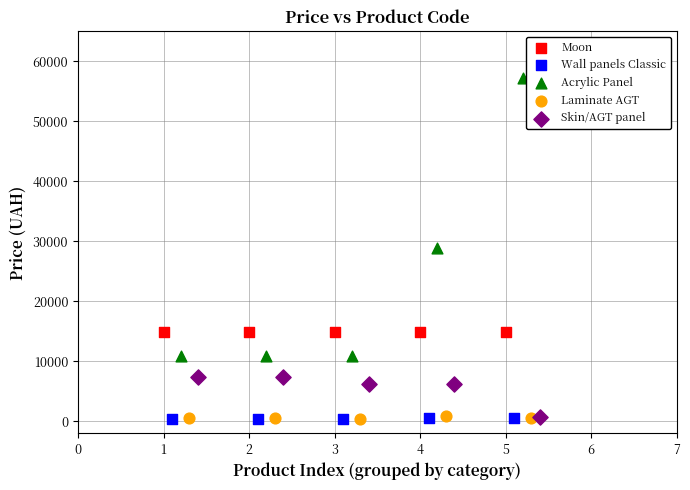

Which series contains the highest Y value?

Acrylic Panel